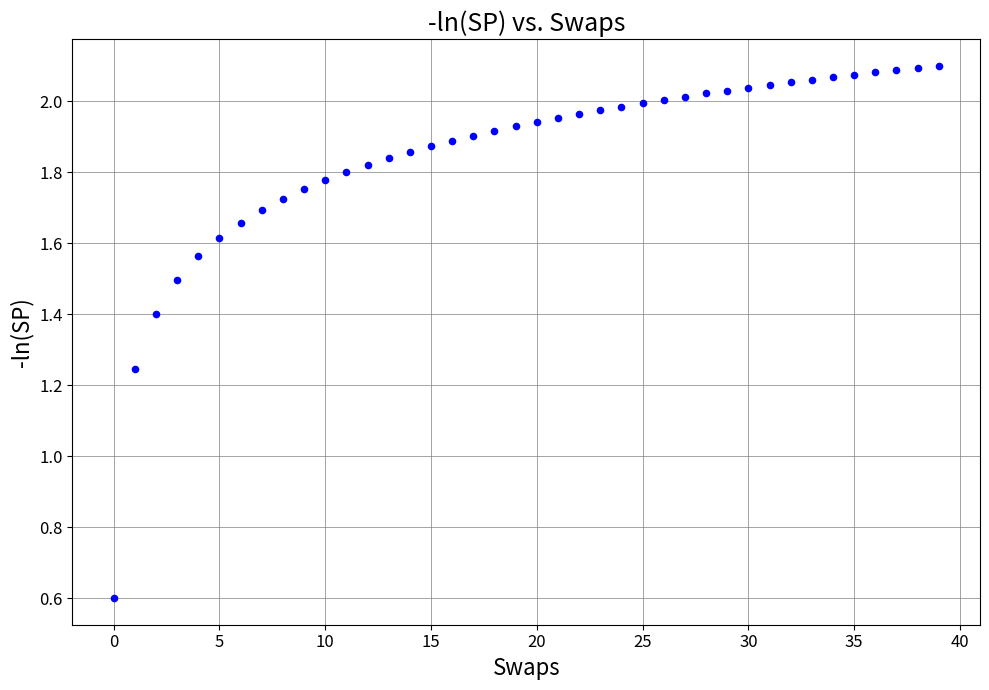

What is the range of Y values (max minus min)?

1.5